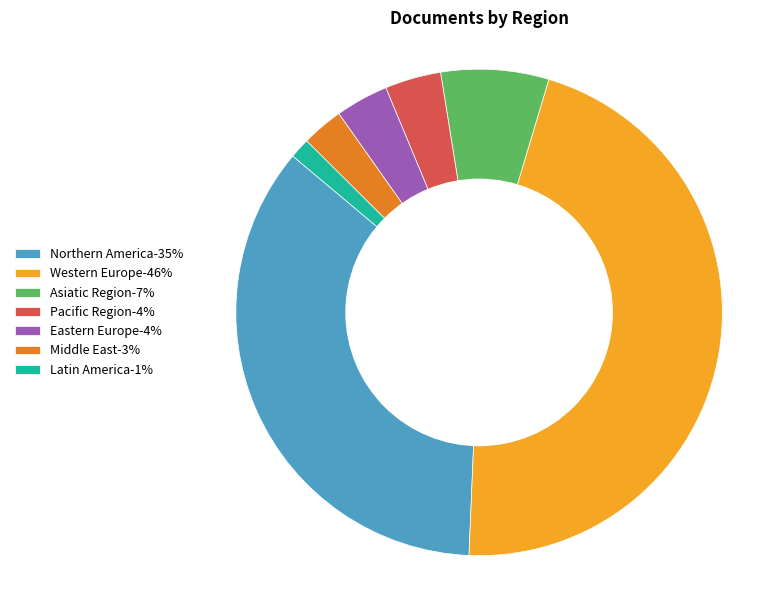

Is there any slice that represents more than half of the pie?

No